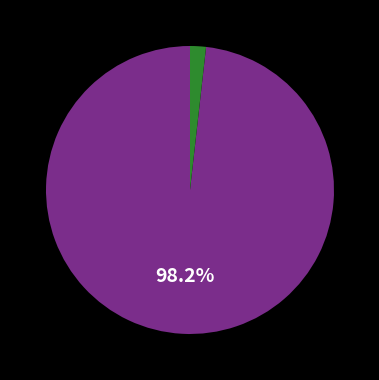

Is there any slice that represents more than half of the pie?

Yes